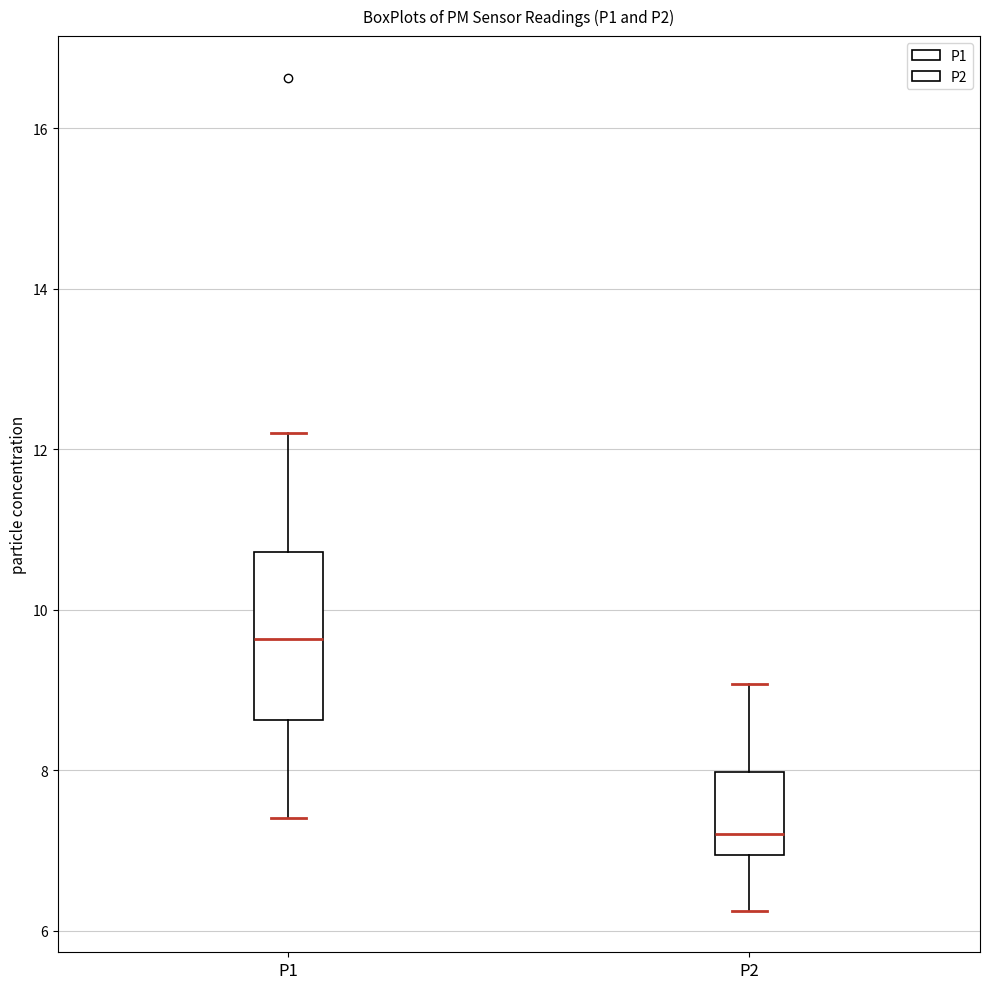

Reading left to right, transcribe this box plot: for each box, give where its median line is, the range the box spans, and where its two whiskers end, as read against the y-axis. The values are not printed on the chart, so give them approximately, as read against the axis.

P1: median 9.6, box 8.6 to 10.8, whiskers 7.4 to 12.2
P2: median 7.2, box 7.0 to 8.0, whiskers 6.2 to 9.0